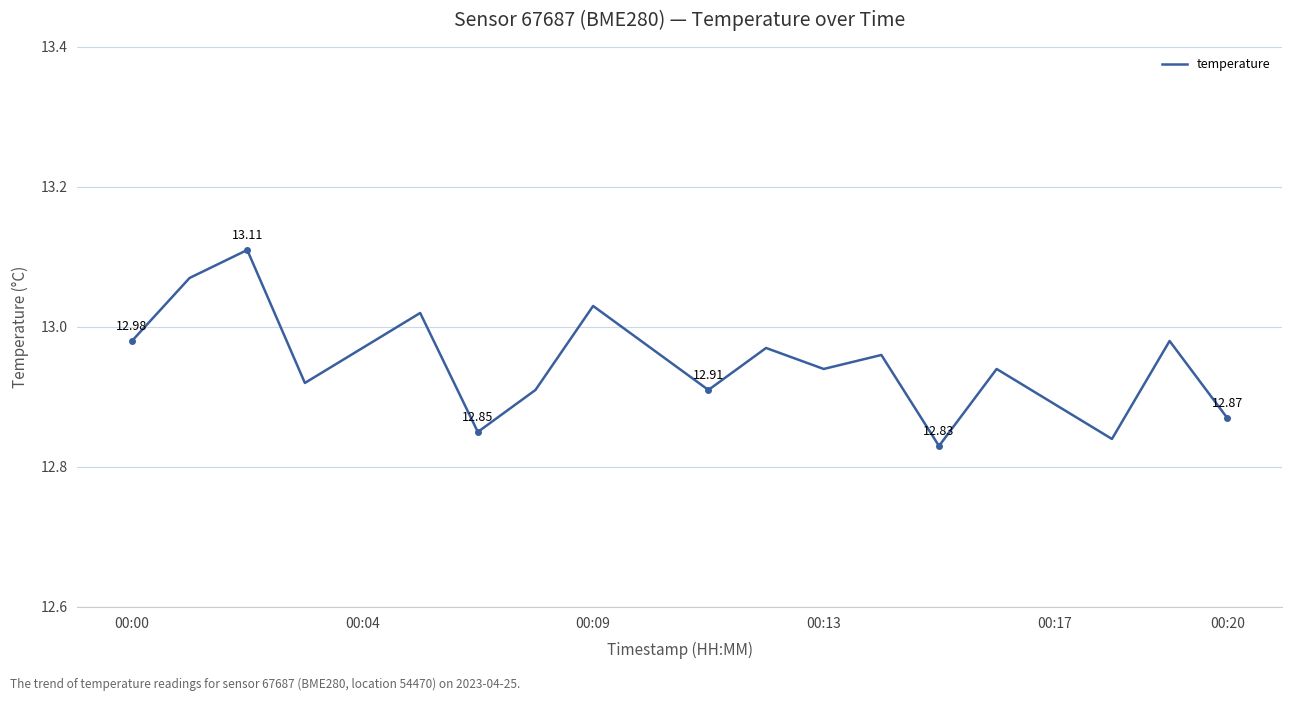

What is the difference between the maximum and minimum values?

0.3